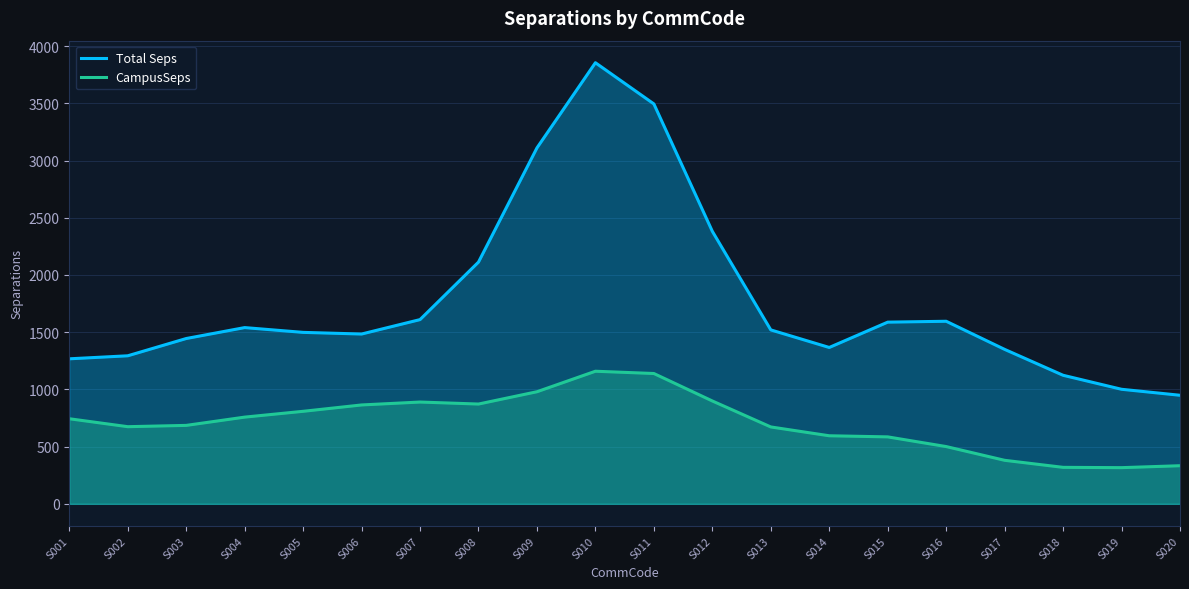

Reading right to left, transcribe all the data shown in this chart.

Total Seps: S020=948.7	S019=1001.0	S018=1123.4	S017=1349.7	S016=1595.4	S015=1587.6	S014=1366.4	S013=1519.9	S012=2381.4	S011=3494.5	S010=3854.6	S009=3110.3	S008=2112.4	S007=1609.9	S006=1483.8	S005=1498.2	S004=1540.0	S003=1444.5	S002=1293.6	S001=1267.2
CampusSeps: S020=333.0	S019=316.1	S018=318.8	S017=380.3	S016=500.5	S015=585.1	S014=594.8	S013=671.8	S012=898.9	S011=1138.8	S010=1158.7	S009=979.5	S008=872.0	S007=889.5	S006=864.0	S005=808.5	S004=757.7	S003=685.4	S002=674.1	S001=743.6